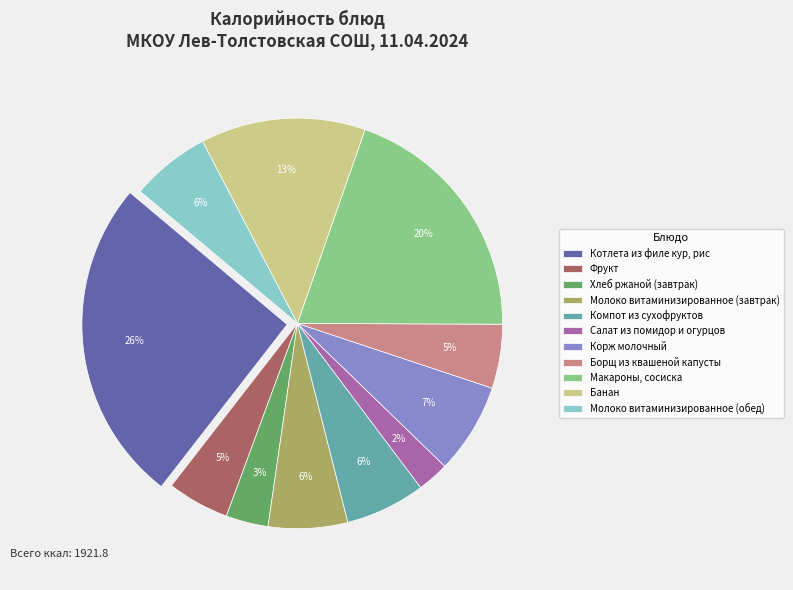

Approximately how many times larger is the value at Молоко витаминизированное (завтрак) compared to Компот из сухофруктов?

1.0